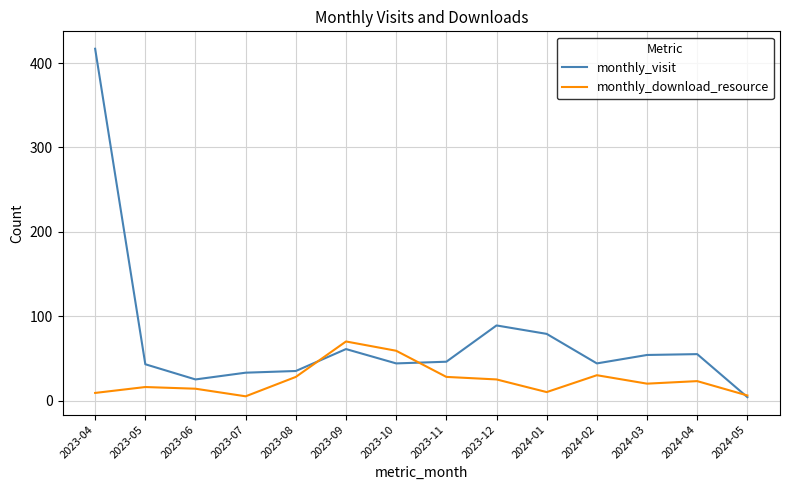

Between 2023-06 and 2024-01, which series saw the biggest shift?

monthly_visit